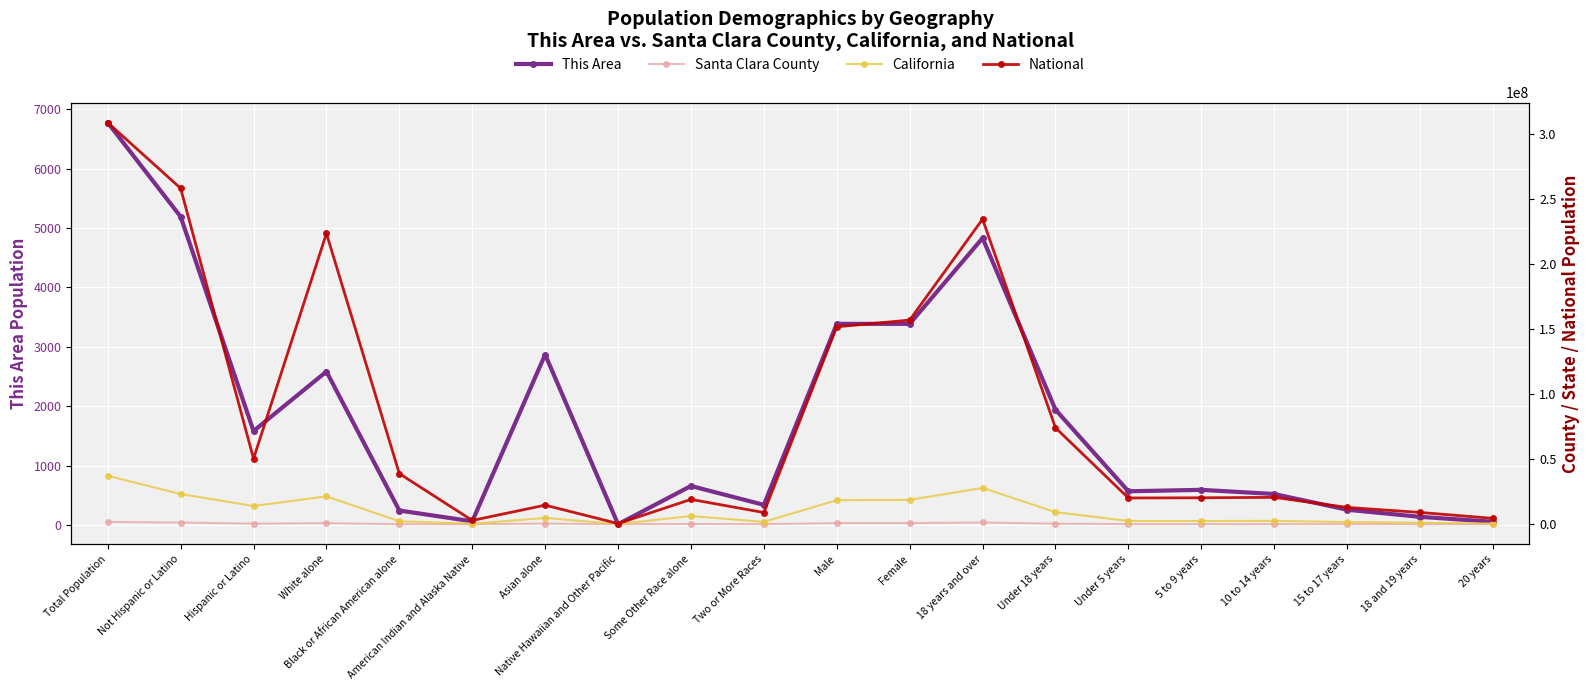

Which category has the lowest value in the Santa Clara County series?

Native Hawaiian and Other Pacific